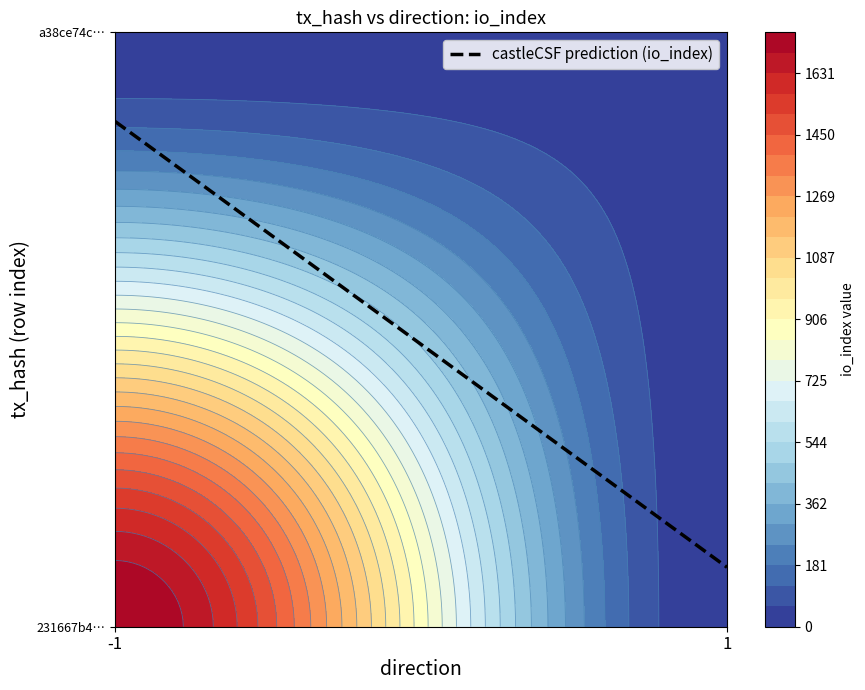

How many positive values does the 231667b4cf3d19540ea2401702b9bb5b6460dd8 series have?

1